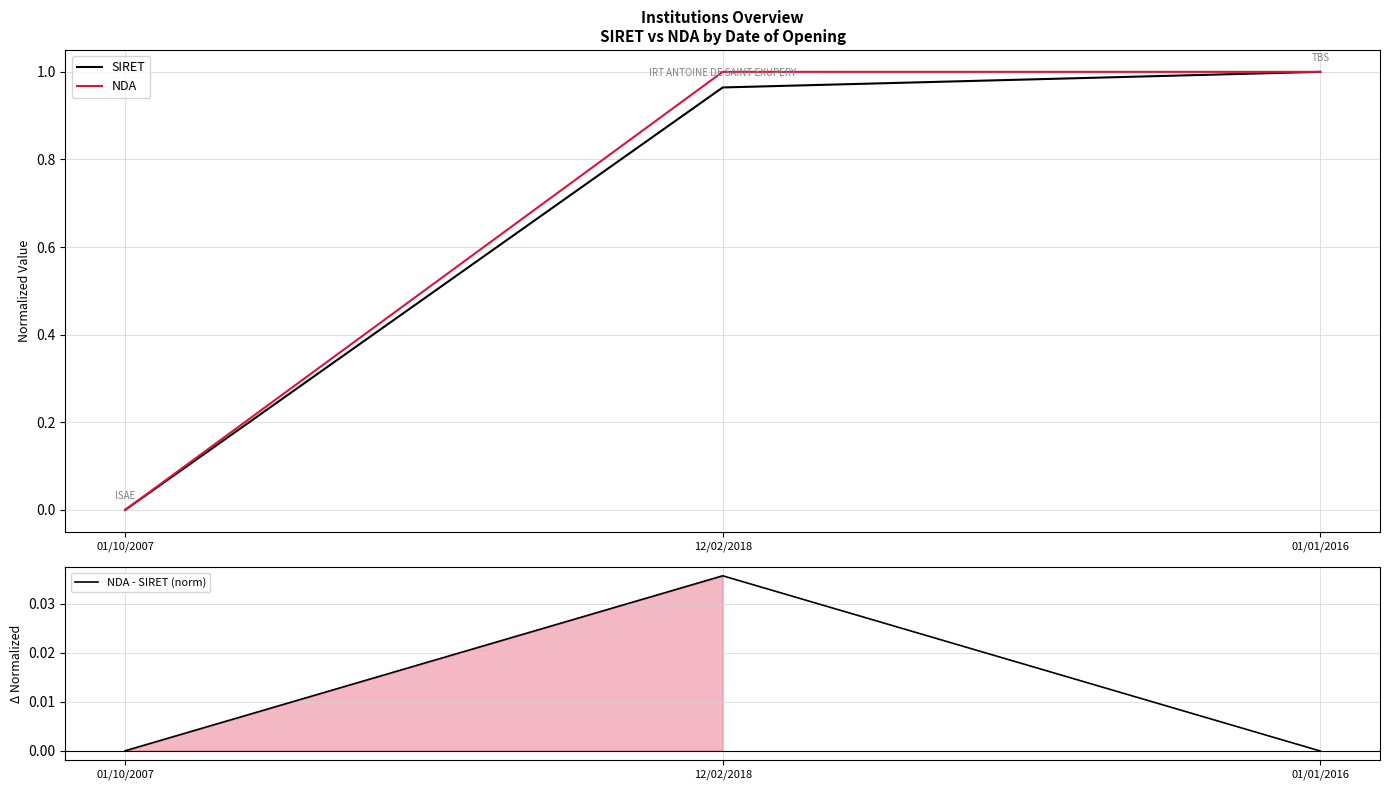

At which label does NDA - SIRET (norm) first exceed 0?

12/02/2018